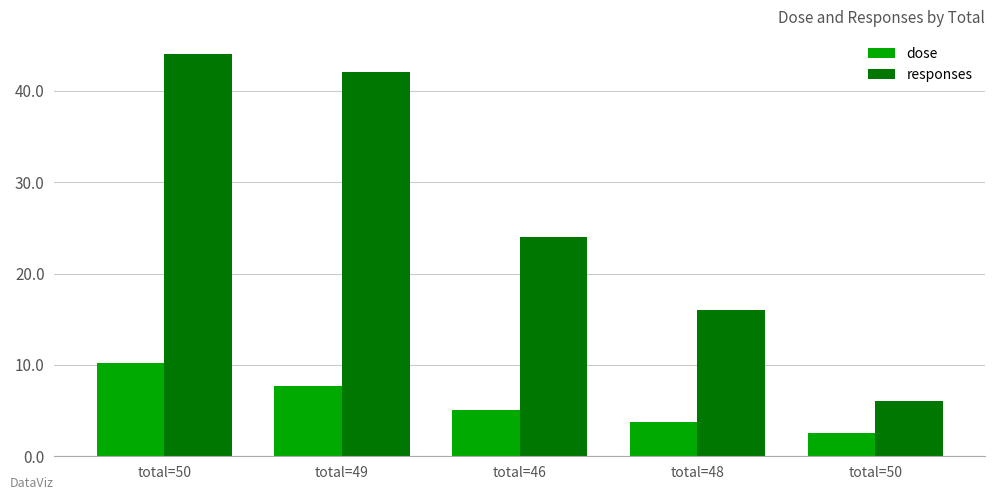

How many data points in dose are less than 5?

2